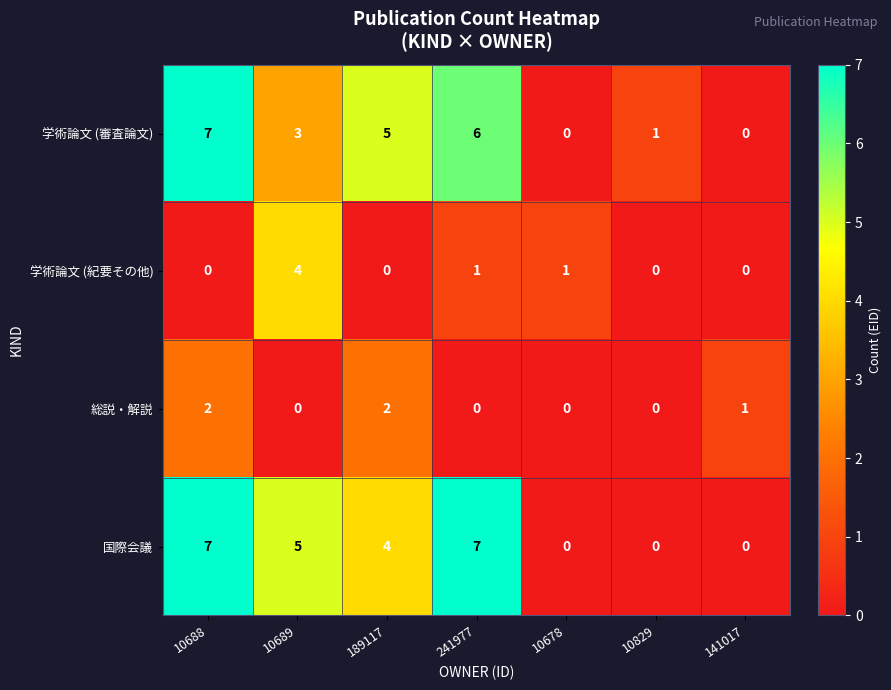

True or false: 学術論文 (紀要その他) has a value of 0 at 189117.

True